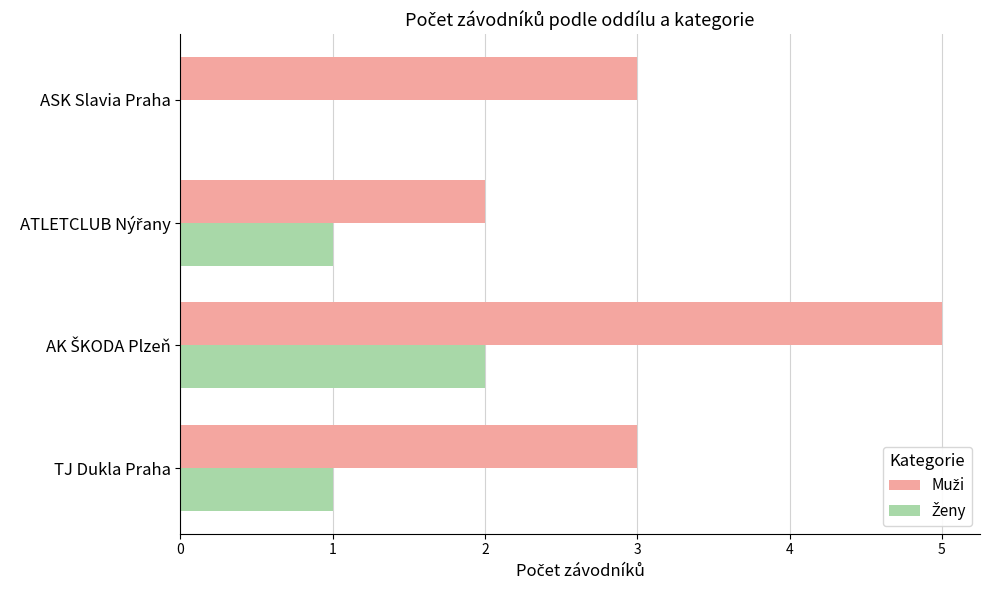

What is the greatest value displayed?

5